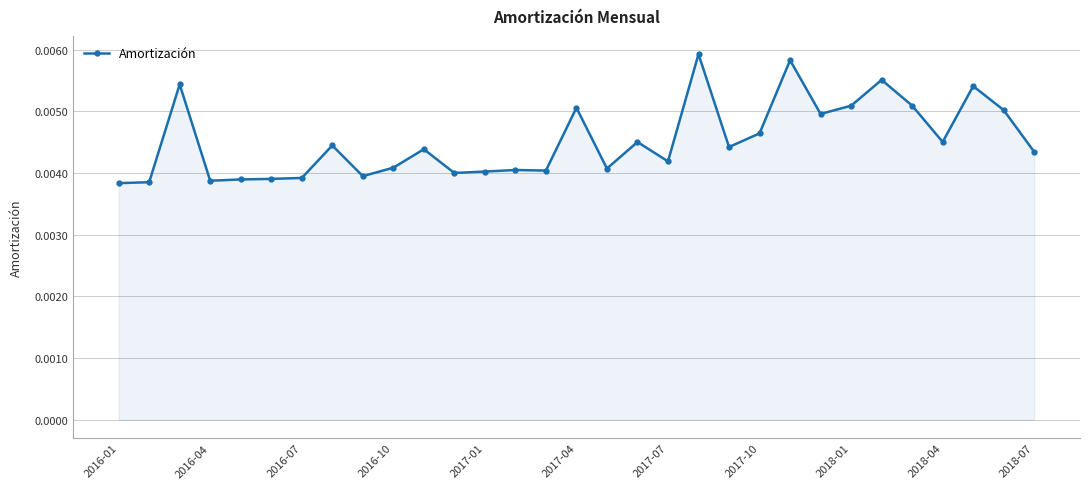

Count the values in the range 0 to 1.

31